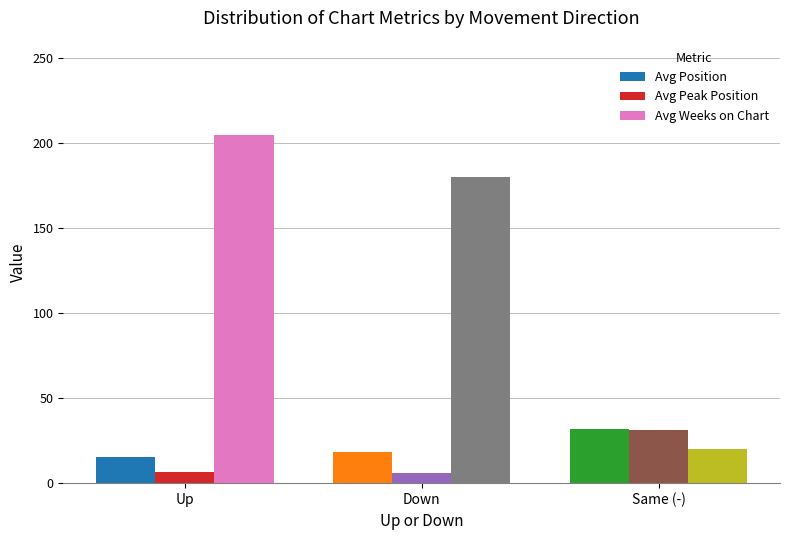

How many categories are shown in the chart?

3